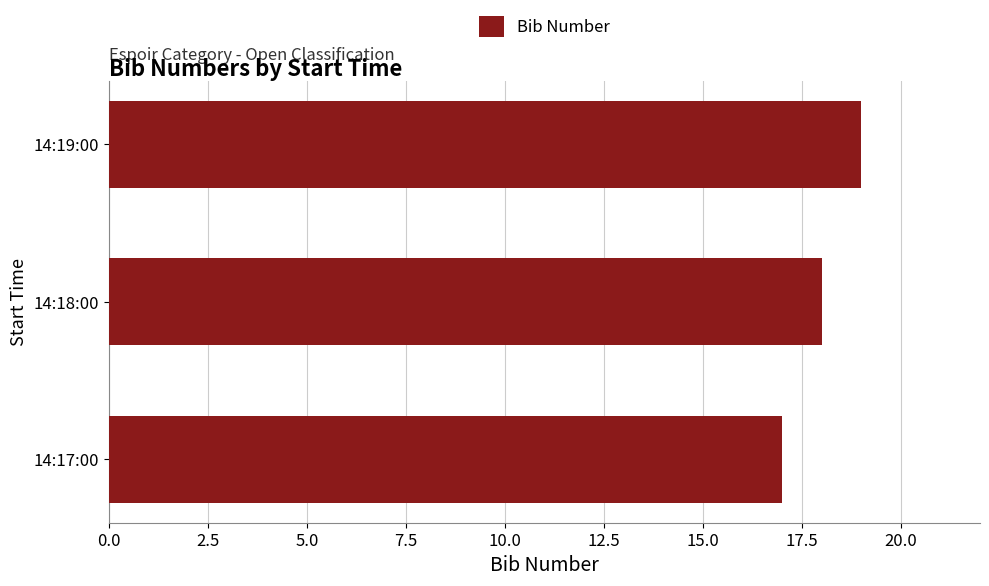

Rank the categories by value from highest to lowest.

14:19:00, 14:18:00, 14:17:00